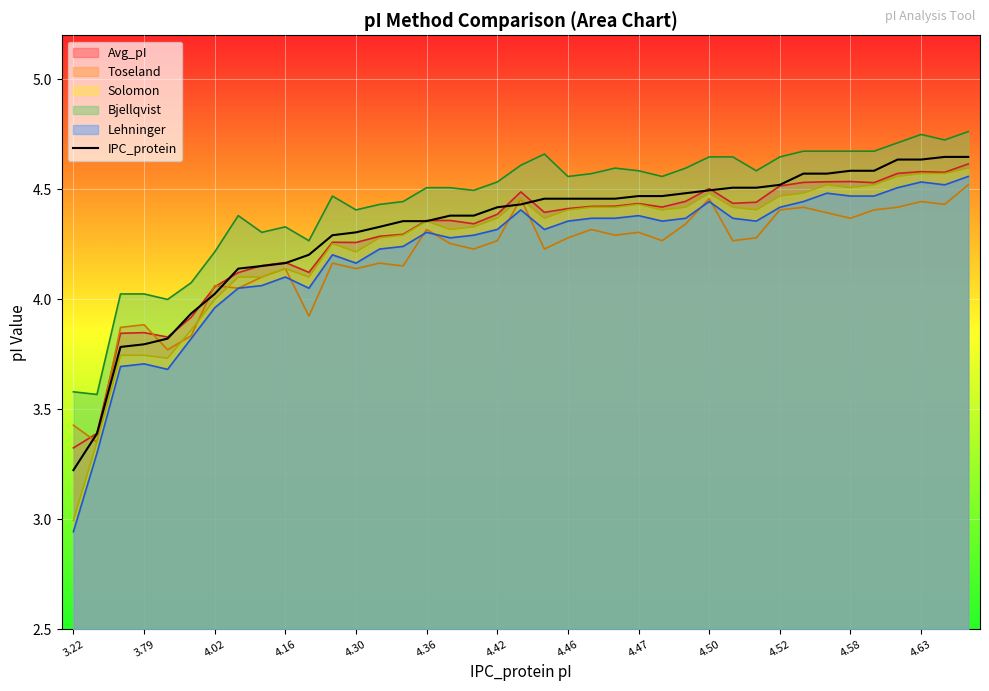

Which label corresponds to the smallest value in the chart?

3.22